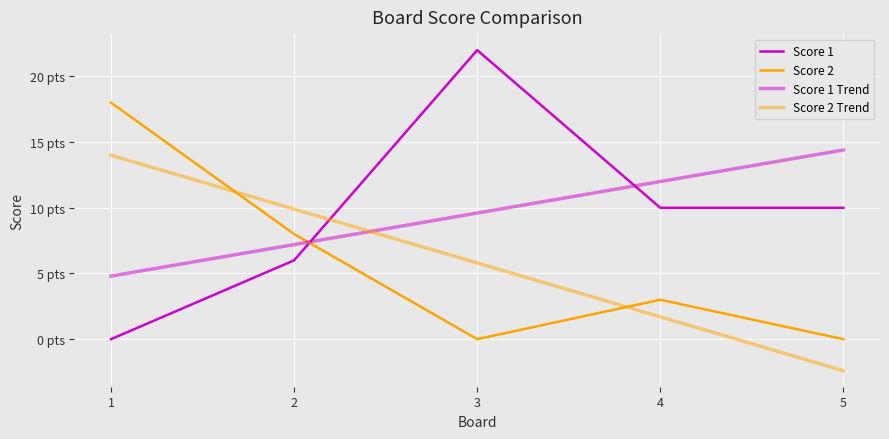

What is the value of the Score 2 point at the 4th from the left?

3